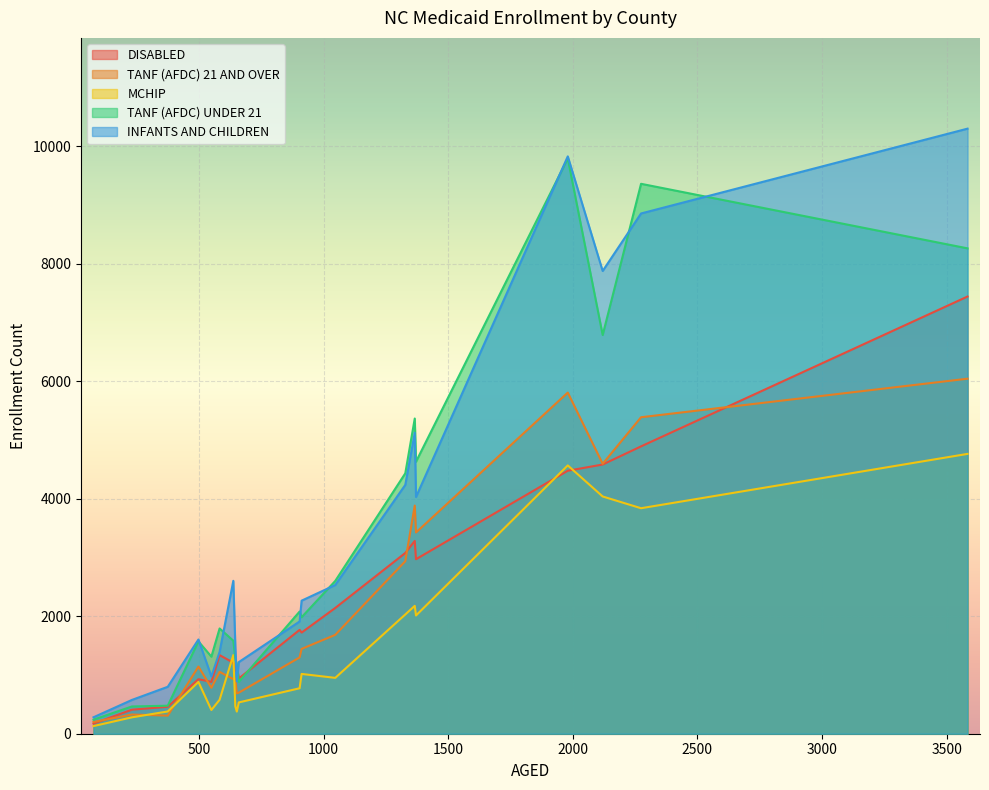

Reading left to right, extract all data points from this chart.

DISABLED: 2274=4892	498=928	231=409	583=1338	660=940	375=459	1047=2141	652=1160	904=1768	1366=3282	3584=7443	1328=3077	1980=4477	1371=2971	77=172	912=1722	550=883	2120=4583	638=1209	646=1071
TANF (AFDC) 21 AND OVER: 2274=5388	498=1143	231=327	583=1053	660=699	375=308	1047=1683	652=687	904=1299	1366=3884	3584=6044	1328=2937	1980=5808	1371=3426	77=200	912=1444	550=782	2120=4595	638=929	646=935
MCHIP: 2274=3839	498=882	231=279	583=578	660=533	375=379	1047=951	652=377	904=774	1366=2177	3584=4764	1328=2030	1980=4568	1371=2013	77=130	912=1018	550=404	2120=4039	638=1339	646=467
TANF (AFDC) UNDER 21: 2274=9362	498=1572	231=464	583=1792	660=883	375=477	1047=2601	652=1182	904=2080	1366=5366	3584=8263	1328=4433	1980=9794	1371=4631	77=239	912=1983	550=1312	2120=6788	638=1583	646=1281
INFANTS AND CHILDREN: 2274=8857	498=1604	231=575	583=1394	660=1219	375=799	1047=2532	652=892	904=1911	1366=5124	3584=10301	1328=4236	1980=9829	1371=4030	77=280	912=2265	550=975	2120=7878	638=2603	646=1499